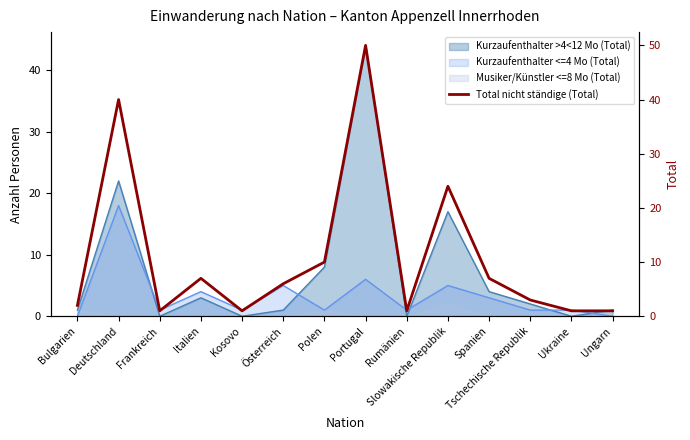

What position from the right is Polen?

8